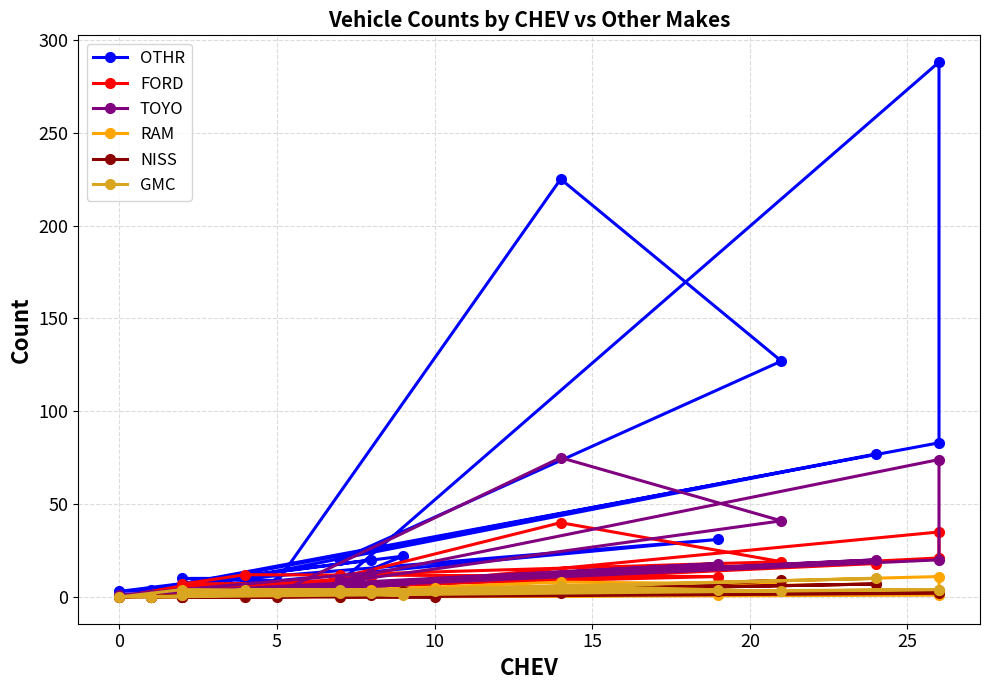

Reading left to right, extract all data points from this chart.

OTHR: 20	127	225	8	7	22	8	288	83	4	3	77	4	31	10	10	7	4	3	20
FORD: 12	19	40	2	6	6	4	35	21	0	0	18	4	11	12	7	8	6	0	11
TOYO: 8	41	75	2	2	6	9	74	20	1	1	20	3	18	4	2	3	2	1	13
RAM: 3	7	8	2	3	3	0	1	11	0	0	7	2	1	0	0	5	0	0	4
NISS: 1	9	2	0	0	3	0	2	3	0	0	7	0	3	0	0	0	1	0	1
GMC: 4	3	6	2	3	1	2	4	4	0	0	10	1	4	4	1	3	4	0	2